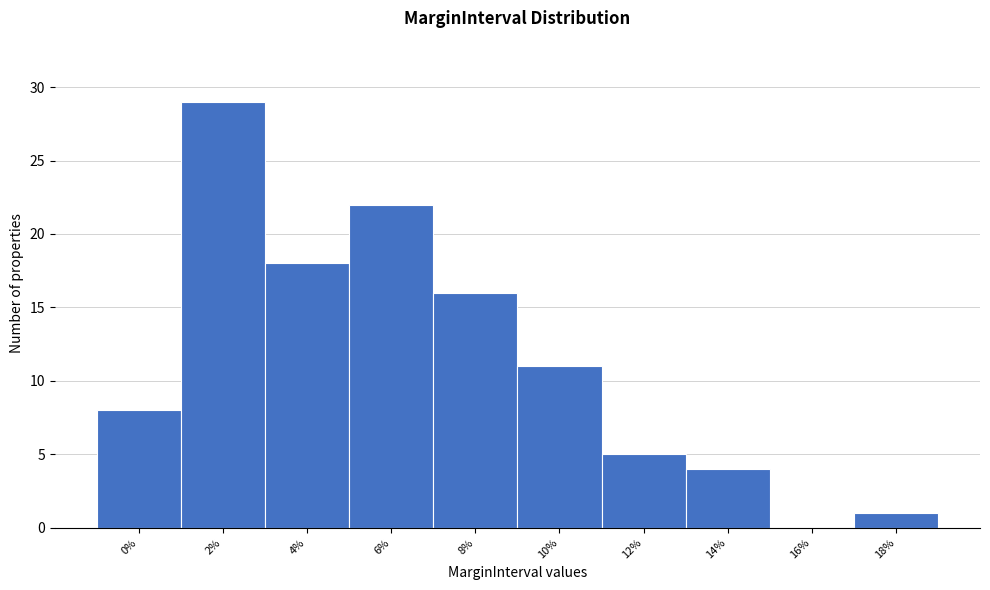

Reading left to right, list all the values displayed in this chart.

0%=8	2%=29	4%=18	6%=22	8%=16	10%=11	12%=5	14%=4	16%=0	18%=1